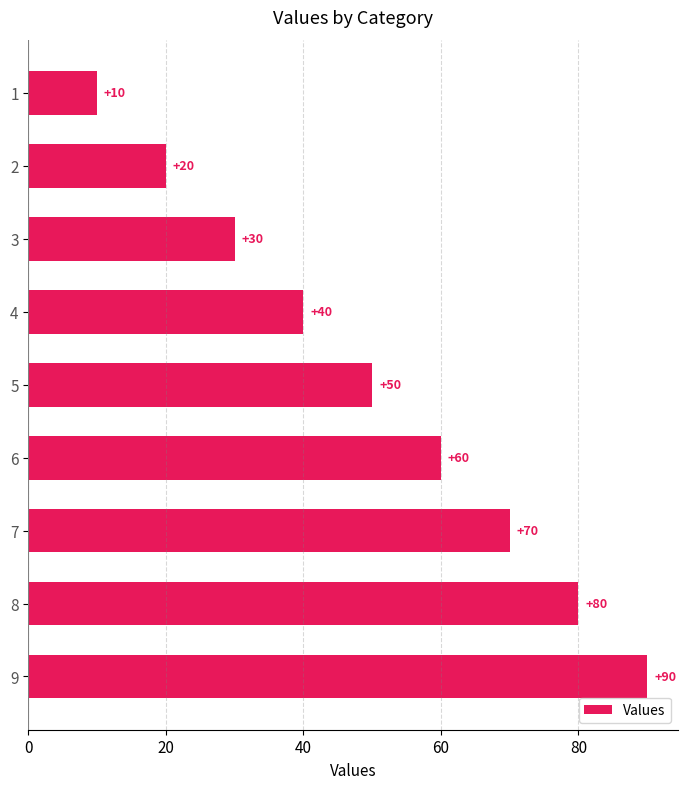

Where is the data nearest to the value 50?

5